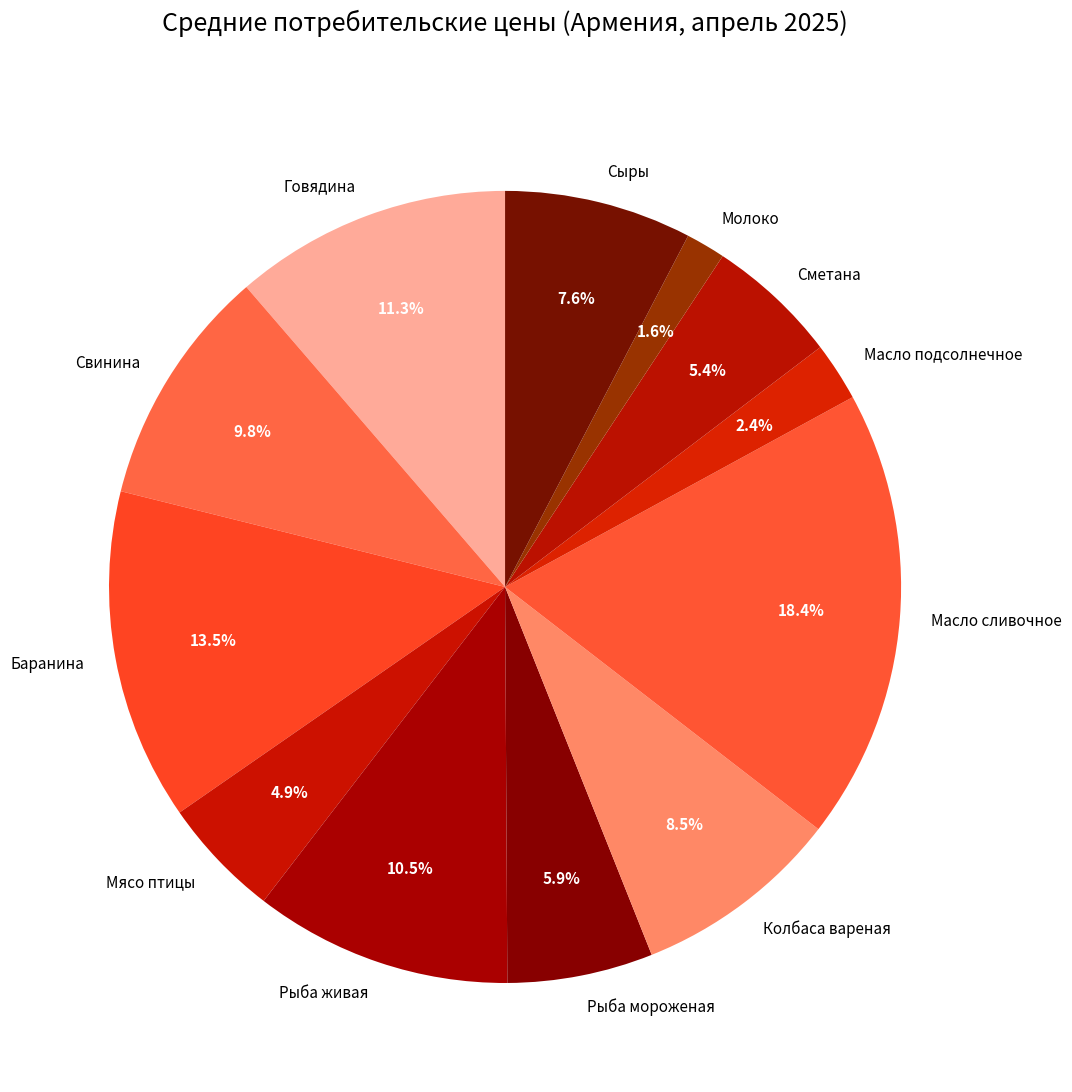

Do Рыба живая and Масло подсолнечное together represent more than half of the pie?

No